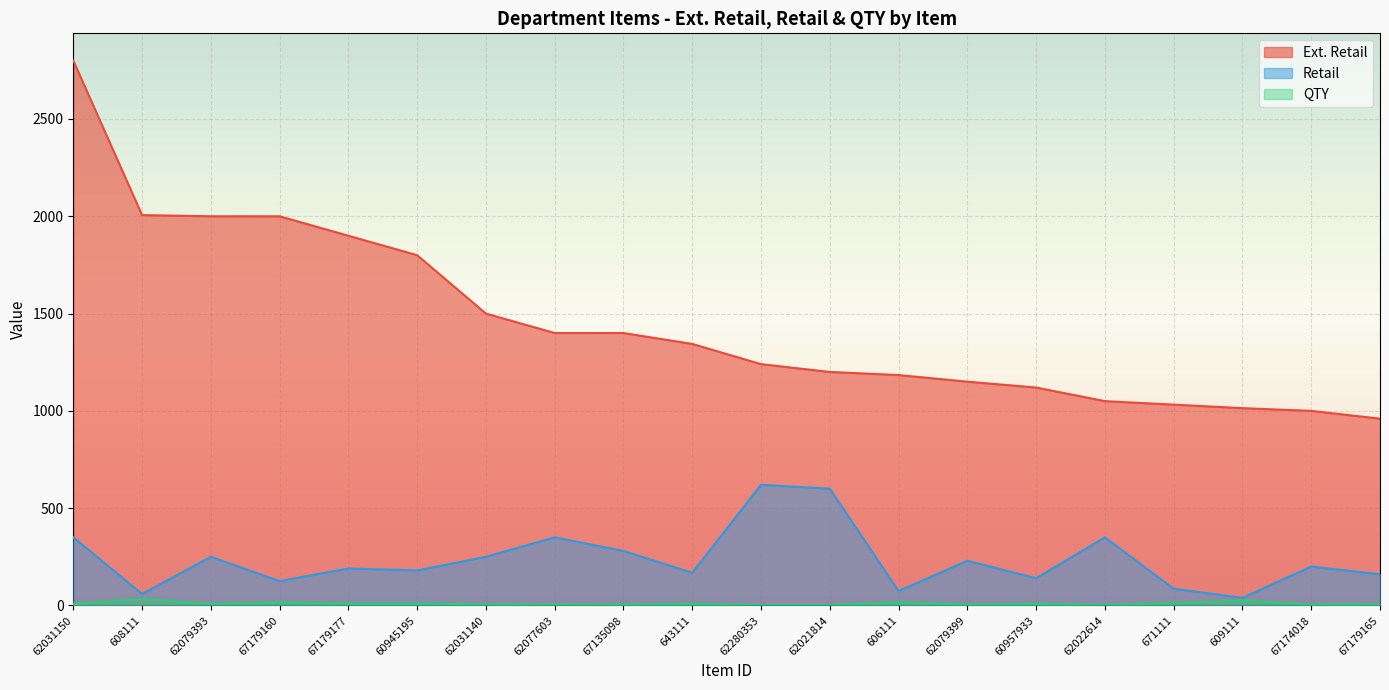

How many data points in QTY are above 8?

7